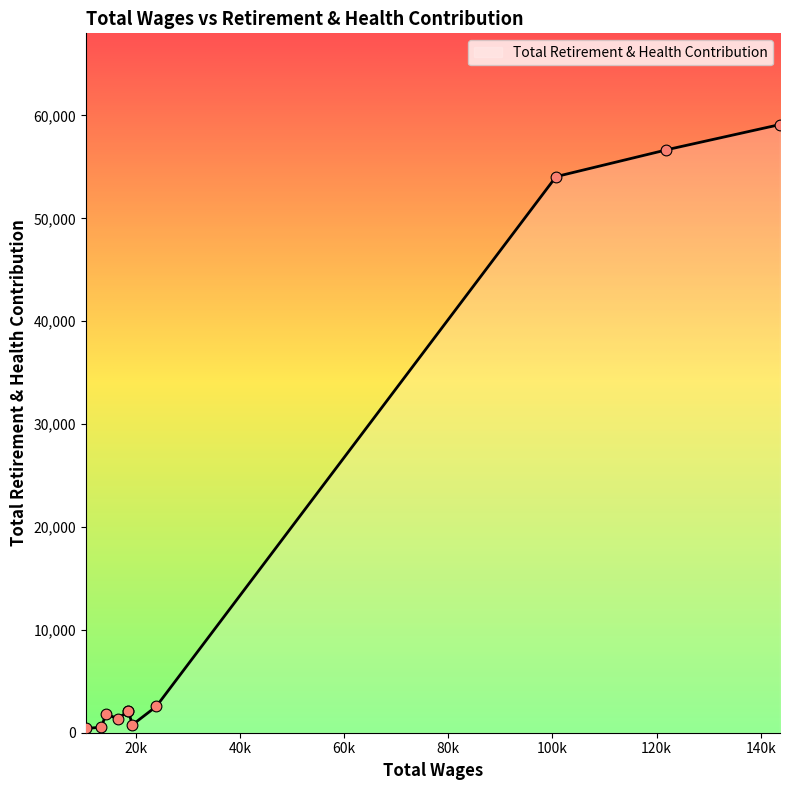

What is the change in value from 18520.0 to 16582.0?

-750